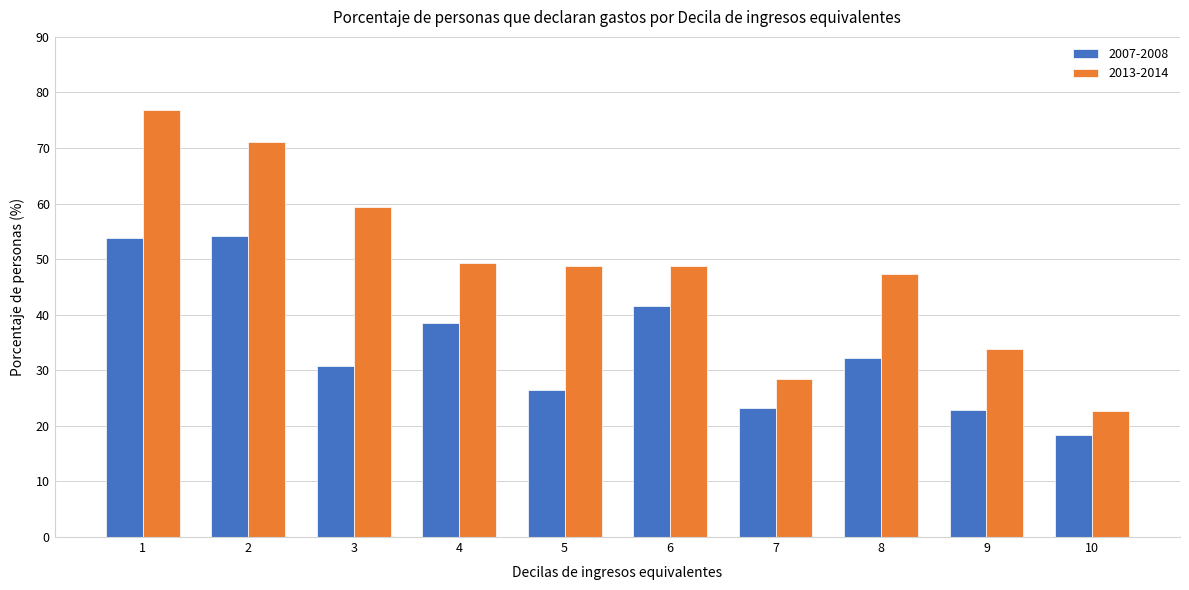

Is it true that 2013-2014 equals 26.5 at 8?

False